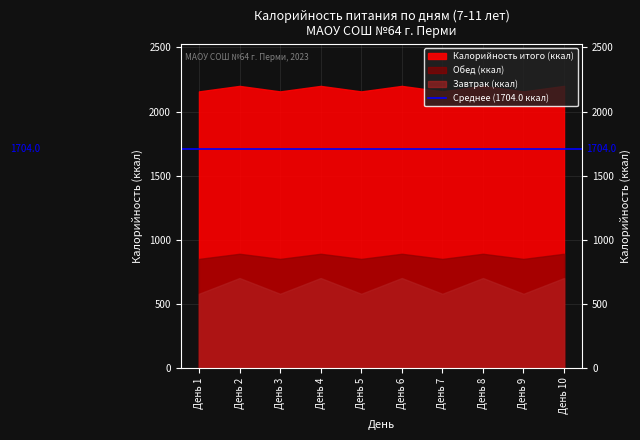

What is the value of the Калорийность (завтрак) point at the 4th from the left?

701